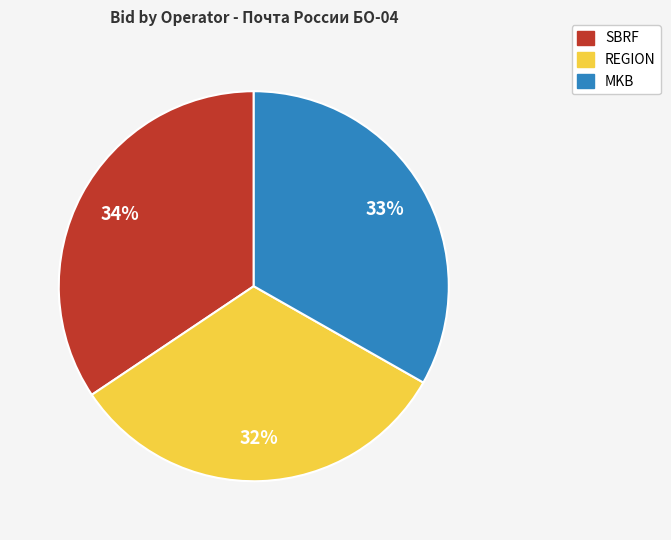

The SBRF slice represents 43% of the pie. True or false?

False